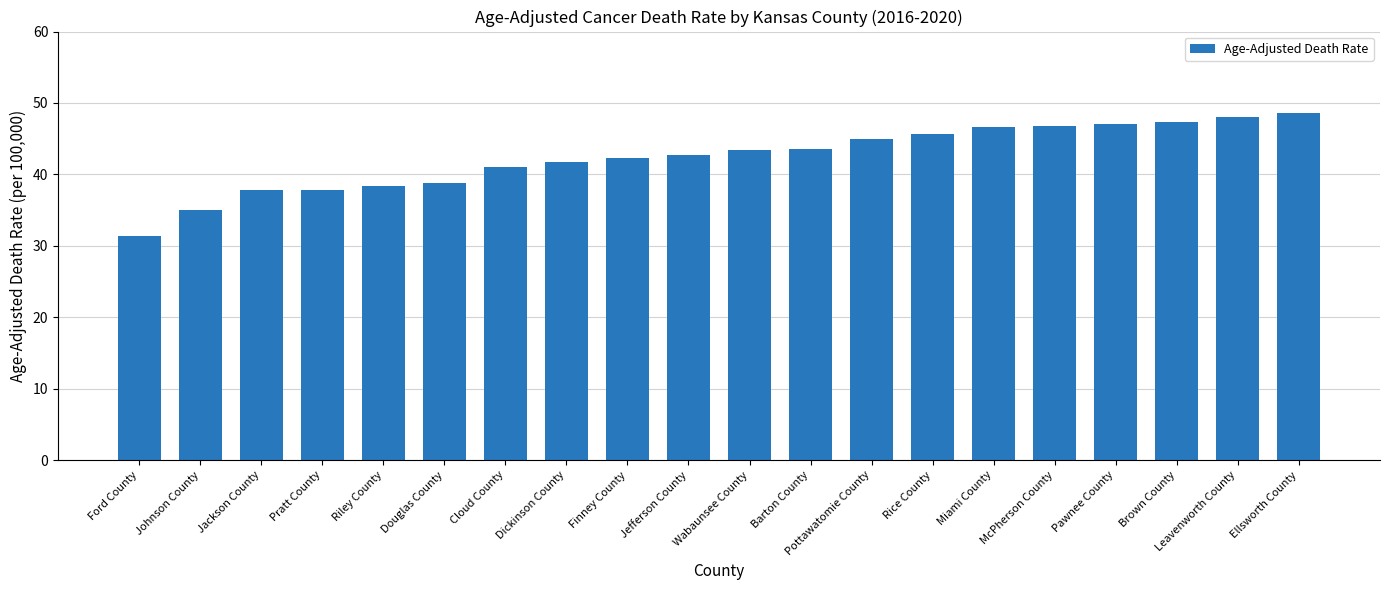

What is the label of the 18th bar from the right?

Jackson County